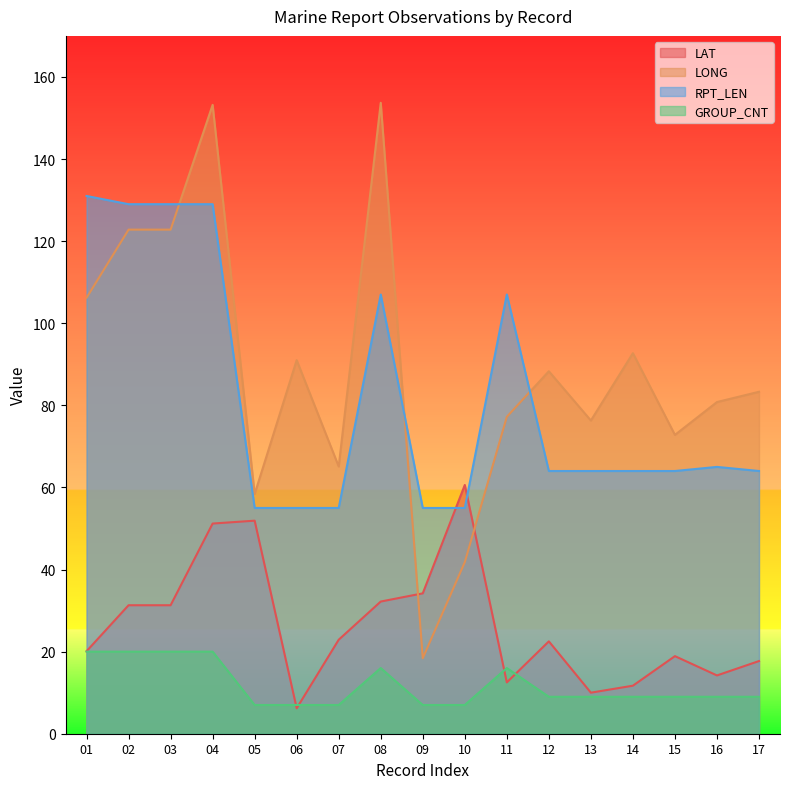

Which series ends up on top after the final intersection of RPT_LEN and LAT?

RPT_LEN